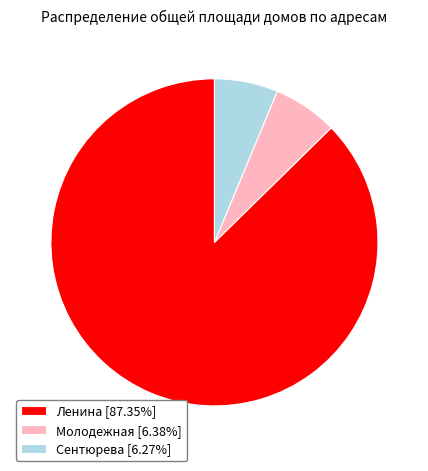

Combined, do Молодежная [6.38%] and Сентюрева [6.27%] account for over 50%?

No